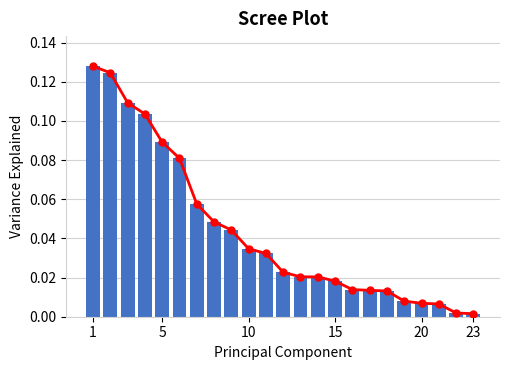

What is the sum of all Scree Line values?

1.0